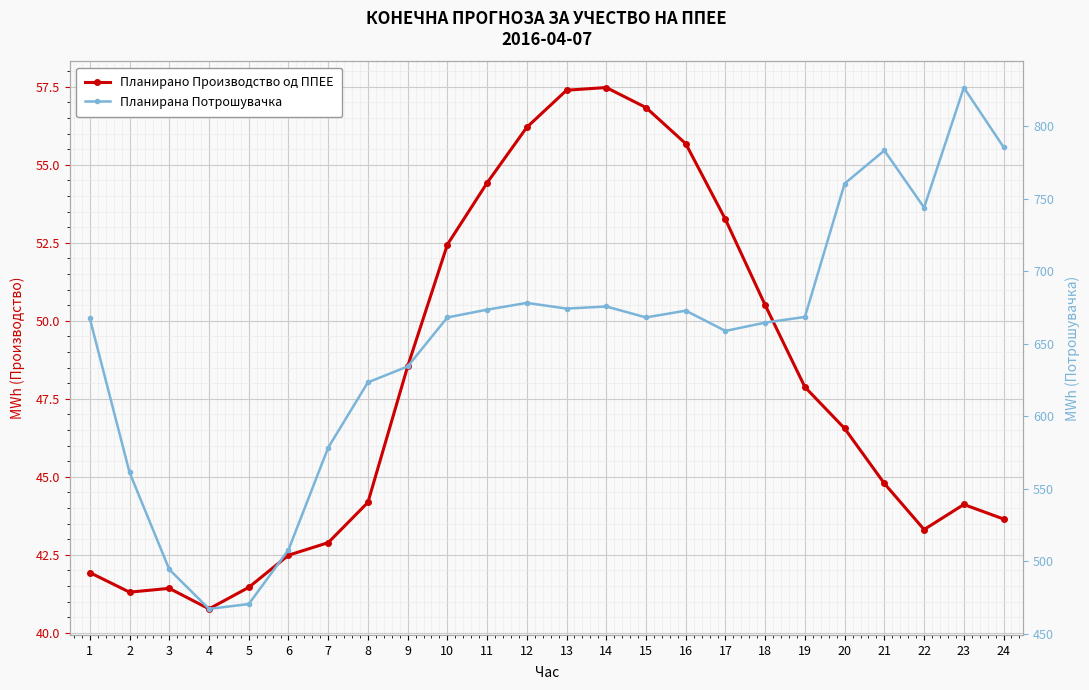

Which has a higher value, 3 or 15?

15